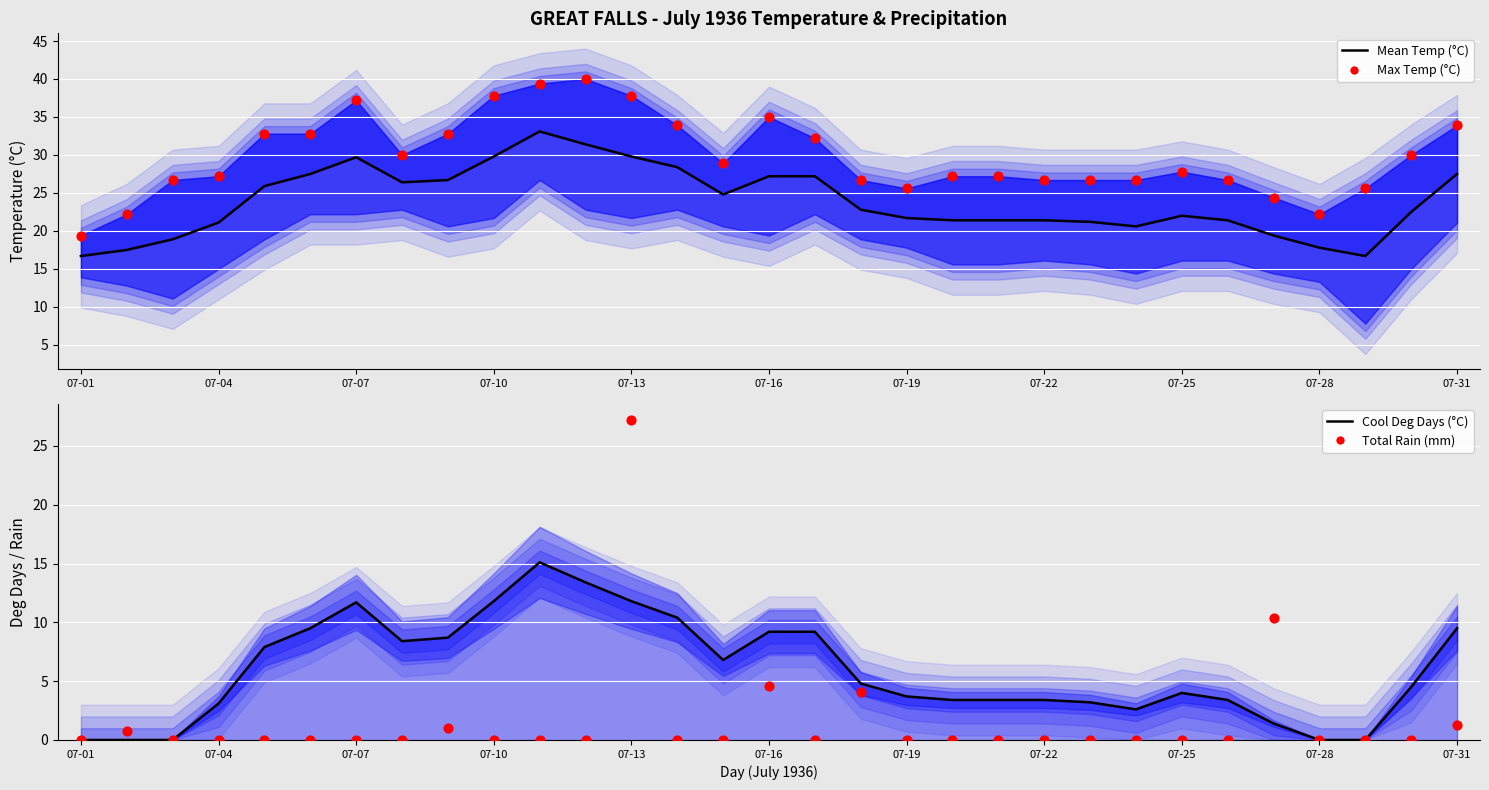

Which series has the widest spread of Y values?

Total Rain (mm)